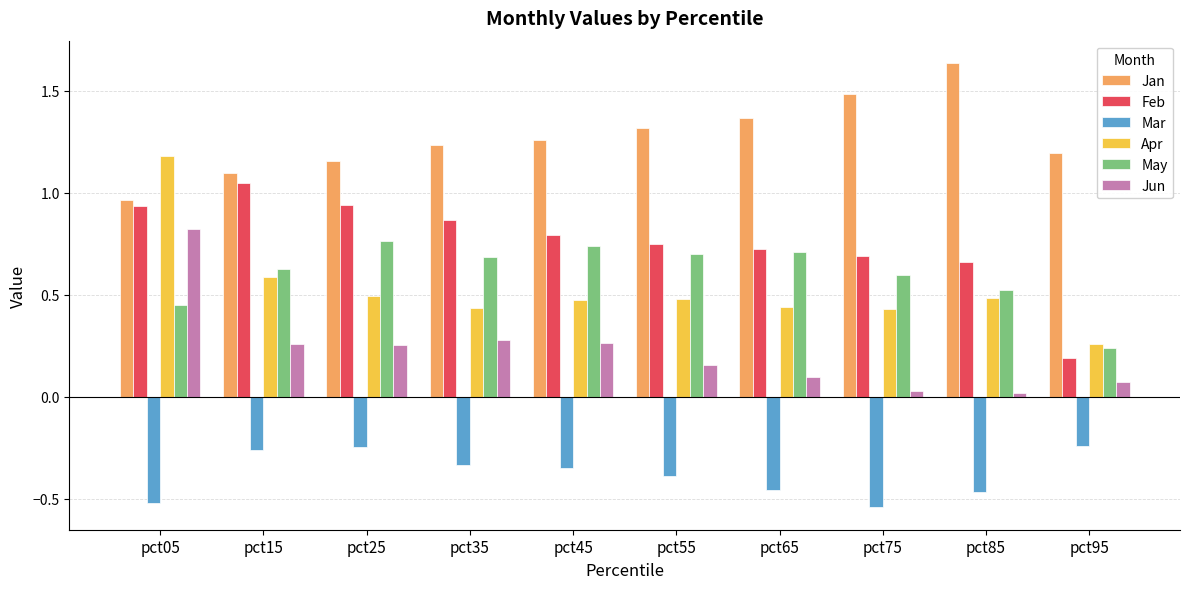

True or false: May has a value of 0.5 at pct25.

False